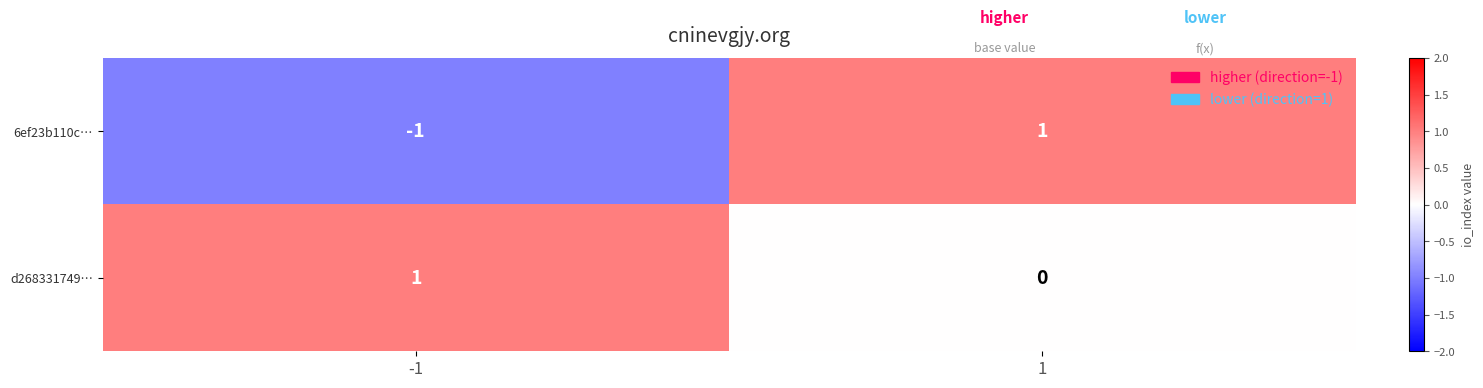

Which series has the largest range (max minus min)?

6ef23b110c…